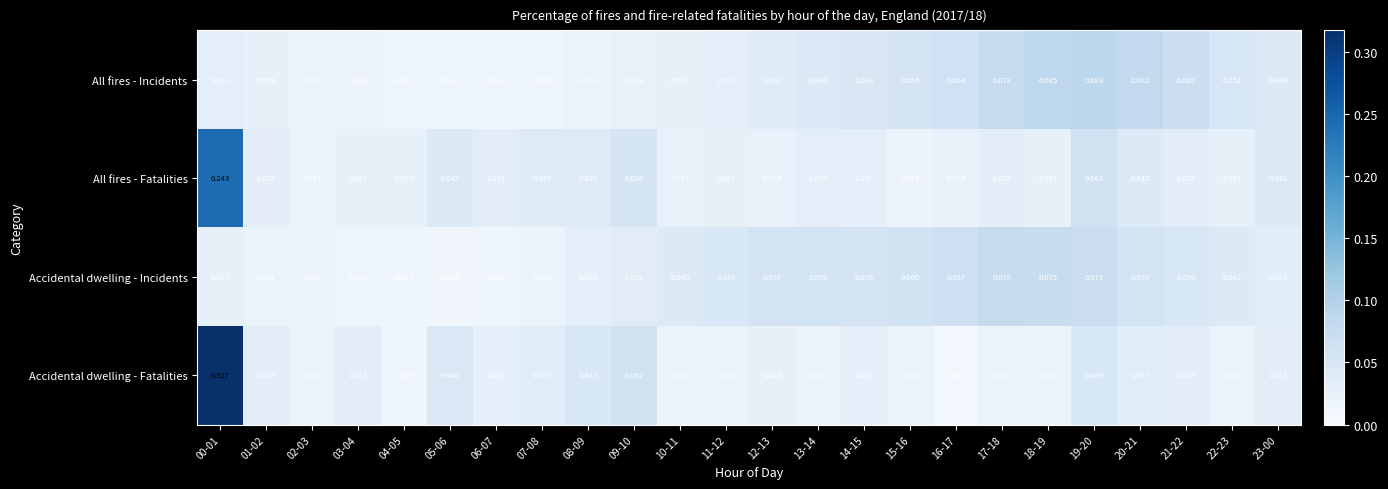

Rank the series by their average value, from highest to lowest.

Accidental dwelling - Fatalities, All fires - Fatalities, Accidental dwelling - Incidents, All fires - Incidents